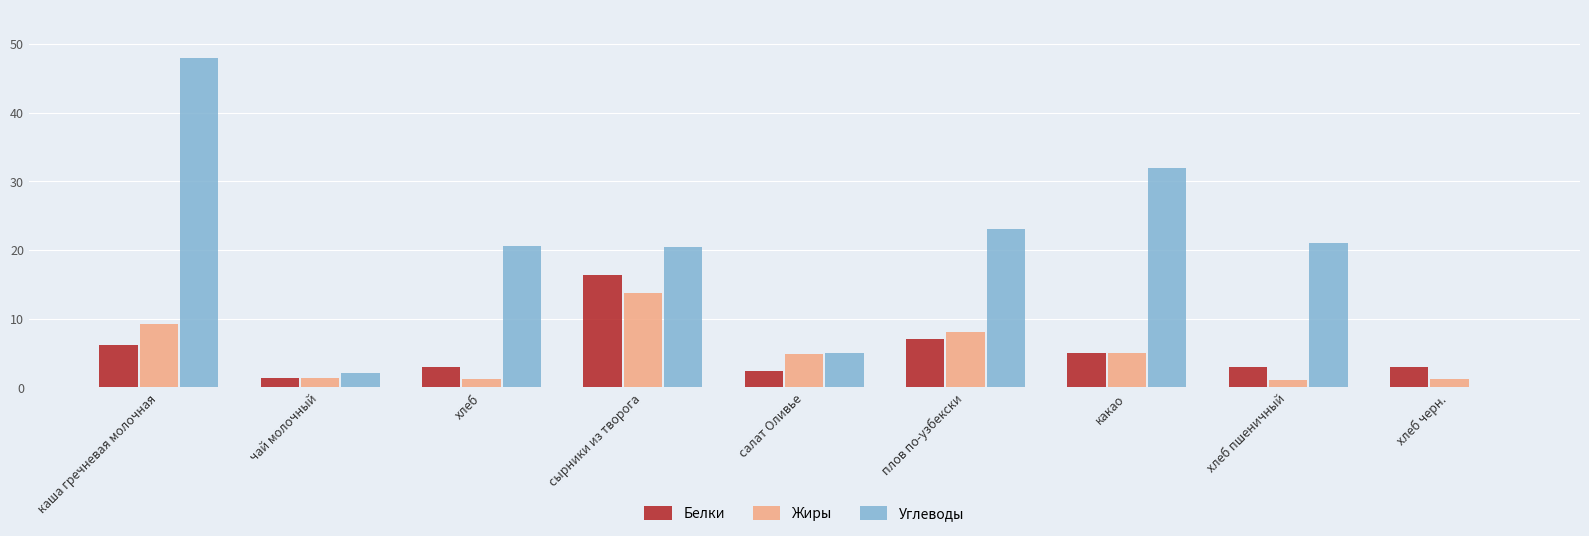

Which series changed the most between салат Оливье and хлеб пшеничный?

Углеводы